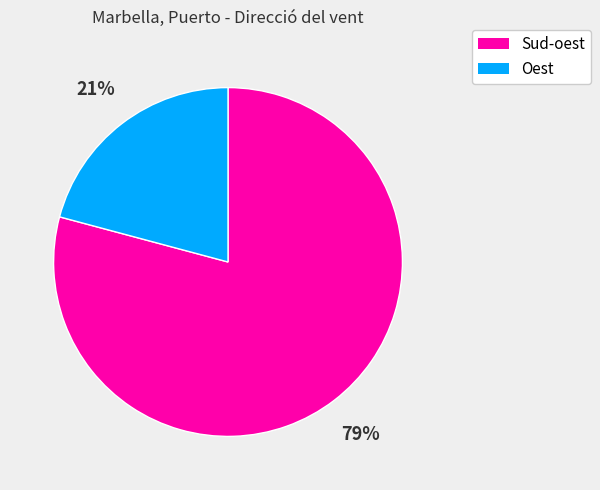

Is there any slice that represents more than half of the pie?

Yes